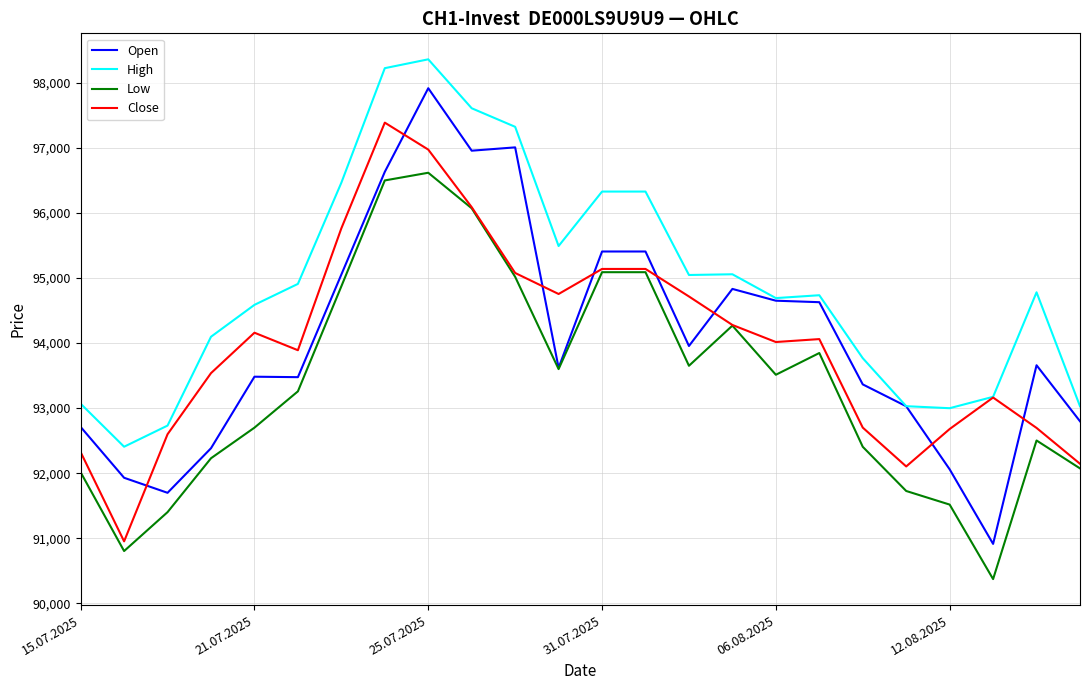

What is the minimum value shown in the chart?

90372